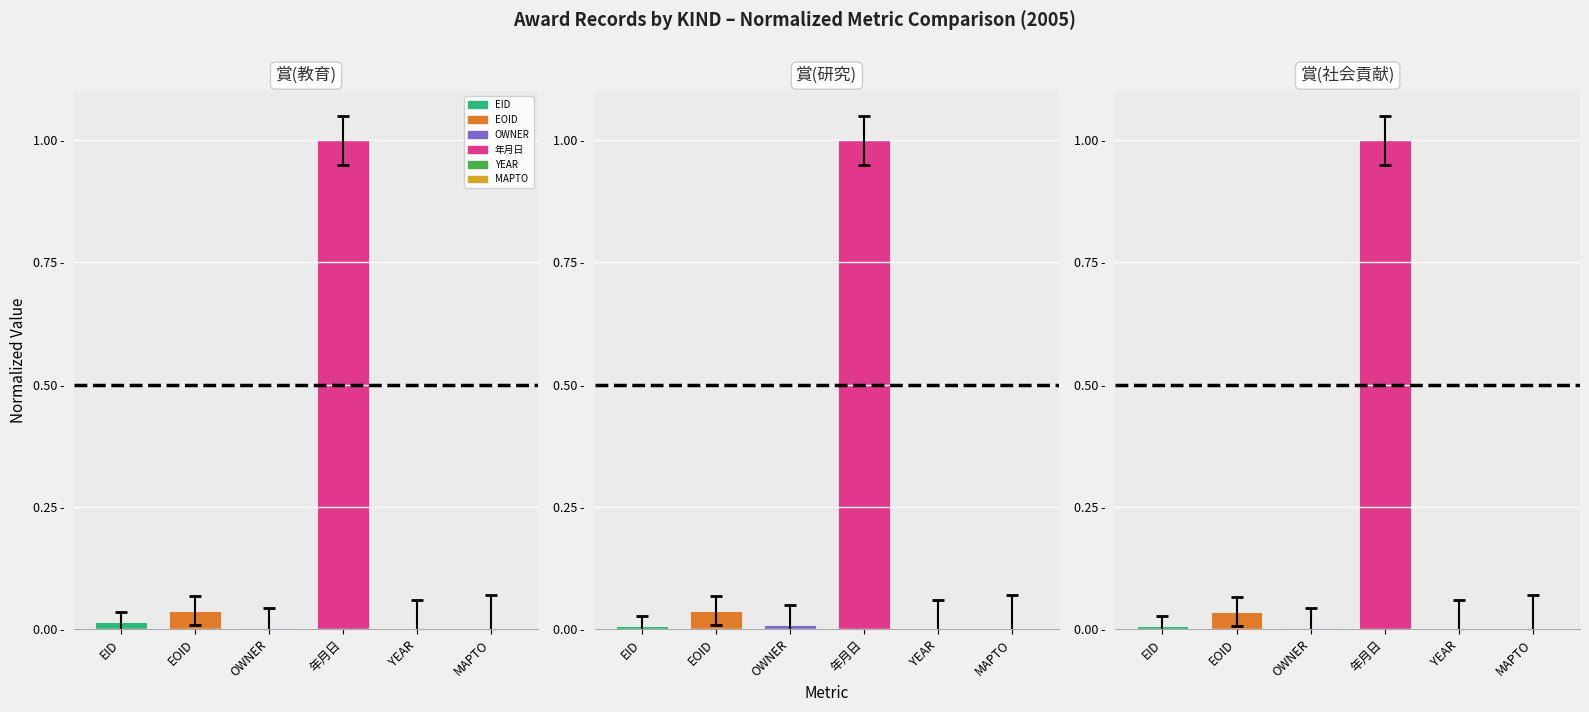

Reading left to right, list all the values displayed in this chart.

賞(教育): 0.0	0.0	0.0	1.0	0.0	0.0
賞(研究): 0.0	0.0	0.0	1.0	0.0	0.0
賞(社会貢献): 0.0	0.0	0.0	1.0	0.0	0.0